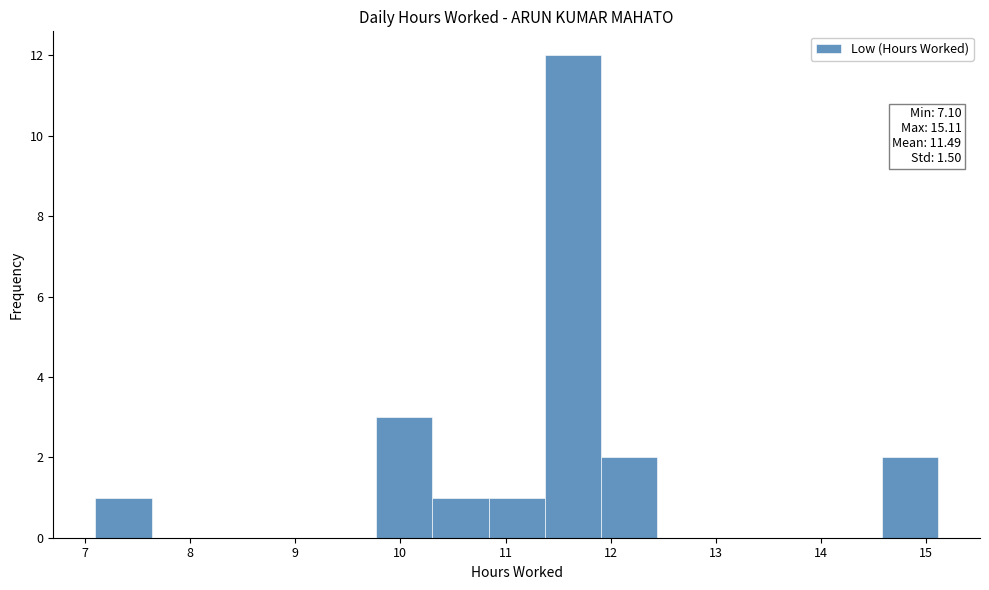

Over which range of the x-axis is the bar tallest?

11.4 to 11.9